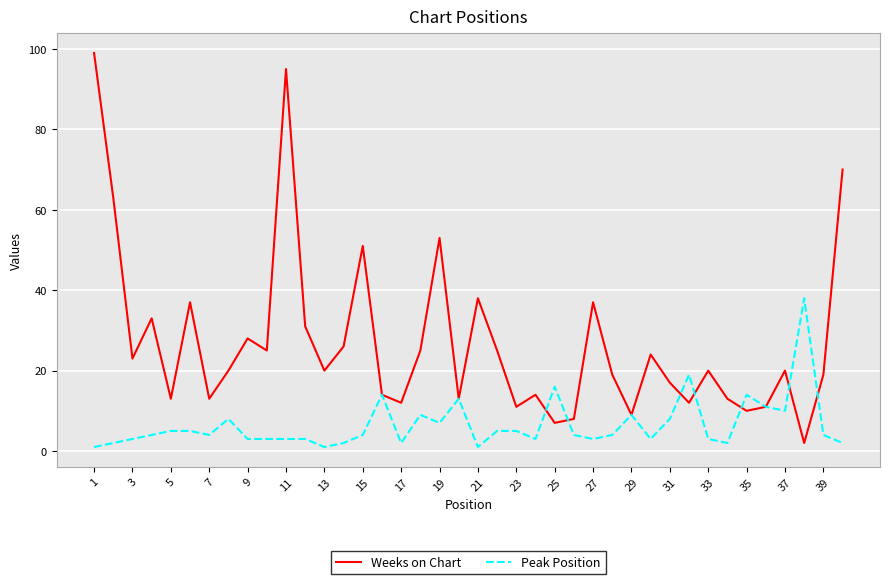

Which series has the widest spread of values?

Weeks on Chart